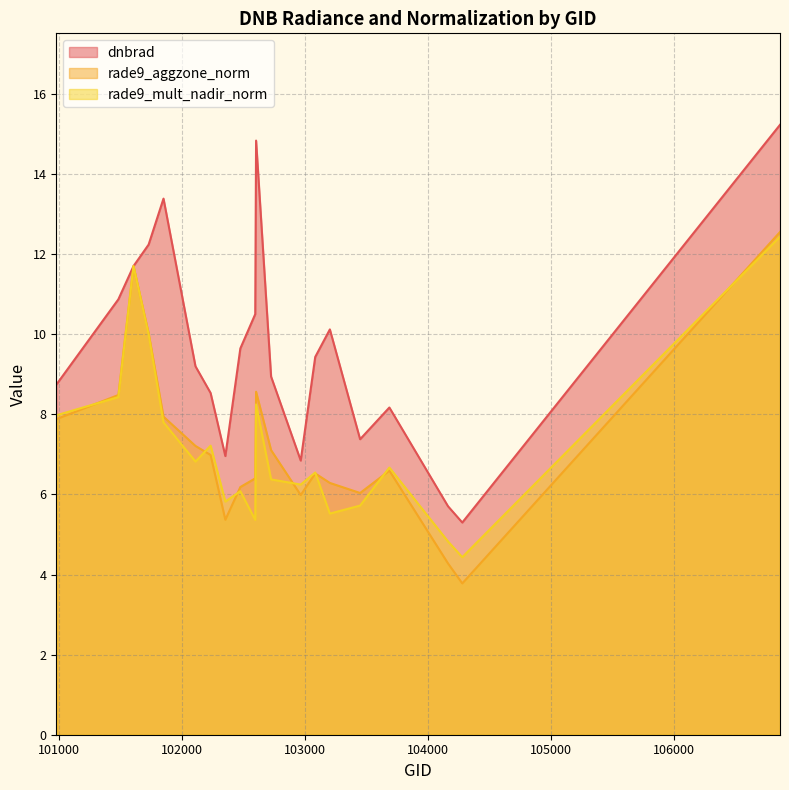

At how many categories does at least one series exceed 8?

15